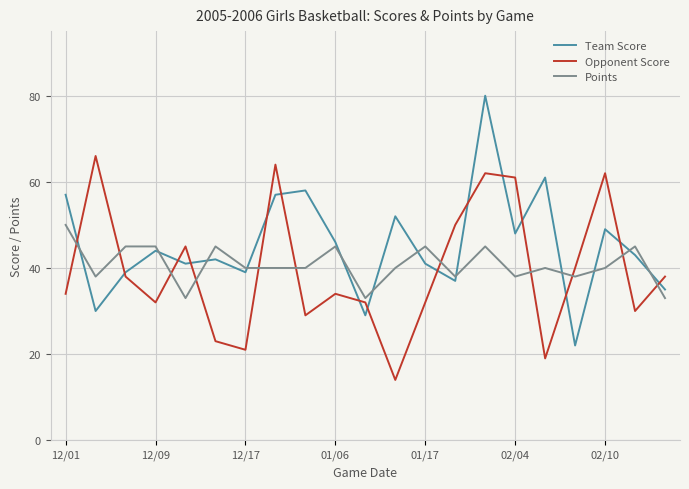

Which series has the largest total across all categories?

Team Score